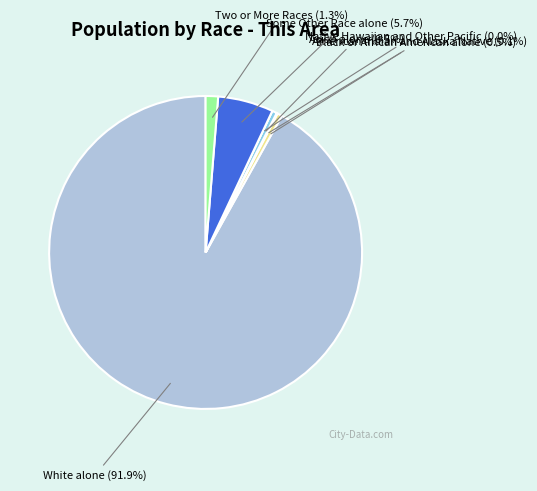

How many segments does this pie chart have?

7